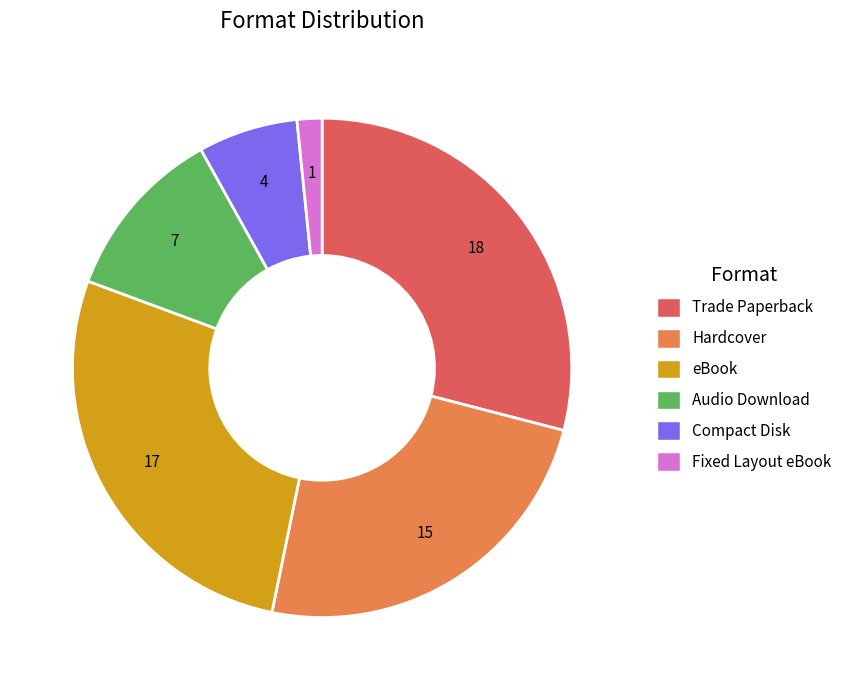

How many slices are in this pie chart?

6